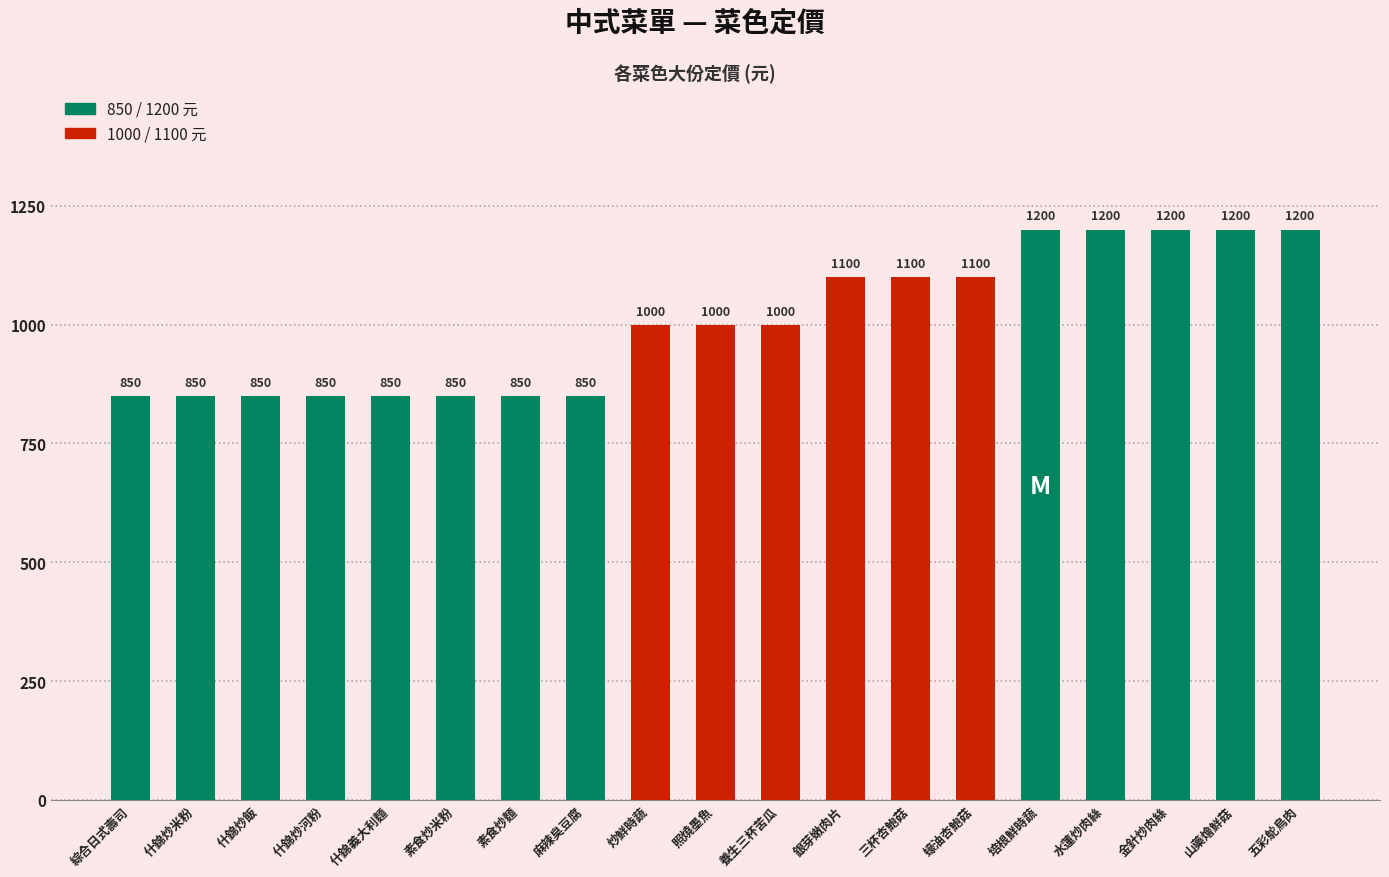

What is the change in value from 什錦炒河粉 to 炒鮮時蔬?

+150